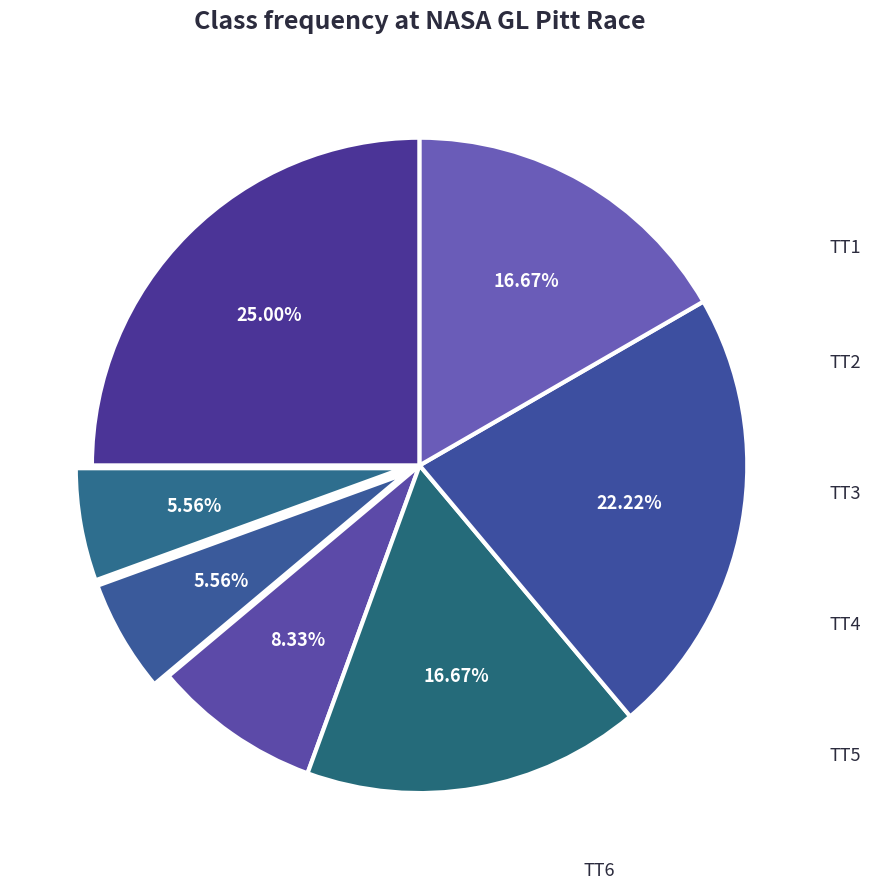

To the nearest percent, what is the difference between the largest and smallest slice percentages?

19%